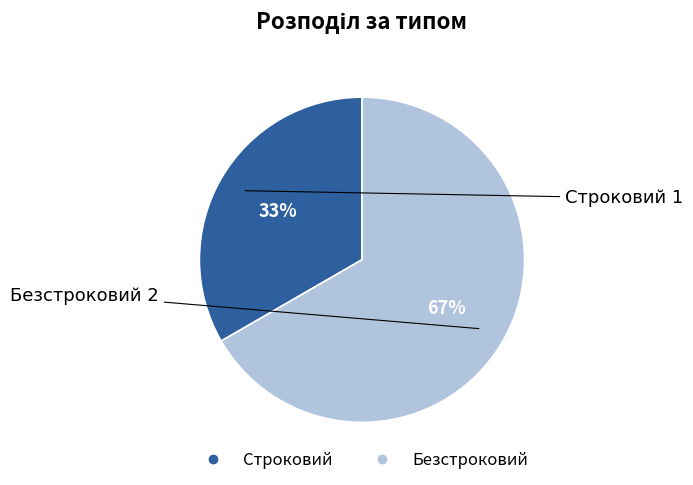

To the nearest percent, what is the combined percentage of Строковий and Безстроковий?

100%